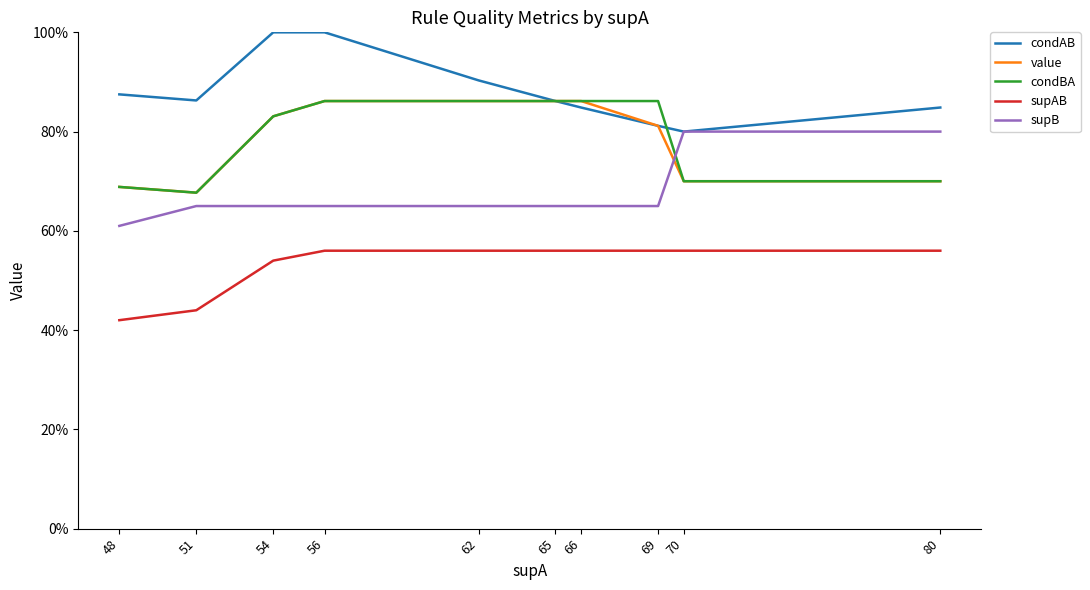

Does the chart have visible grid lines?

No